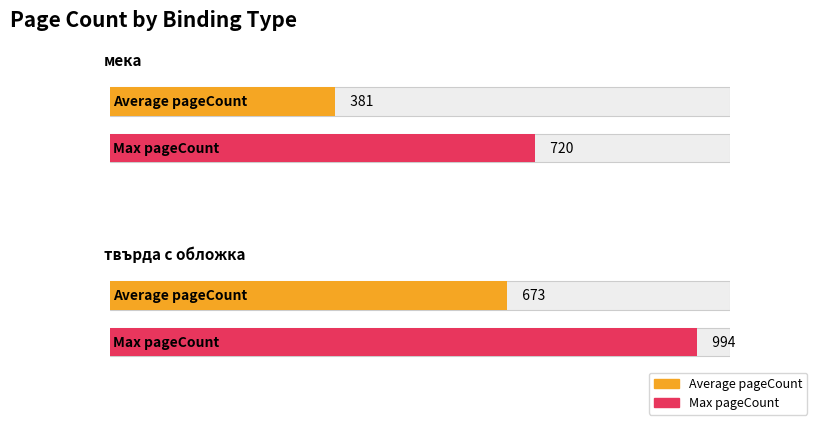

What are all the series names shown in the legend?

Average pageCount, Max pageCount